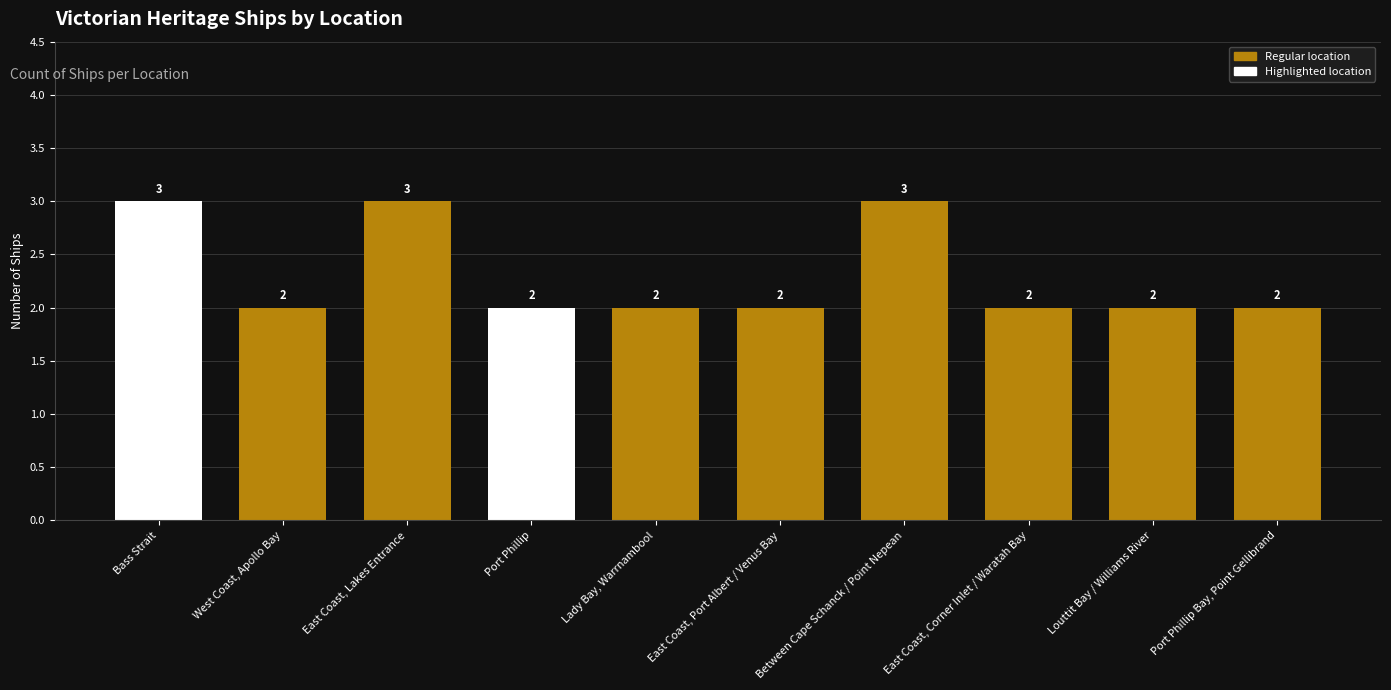

Approximately how many times larger is the value at East Coast, Corner Inlet / Waratah Bay compared to Louttit Bay / Williams River?

1.0